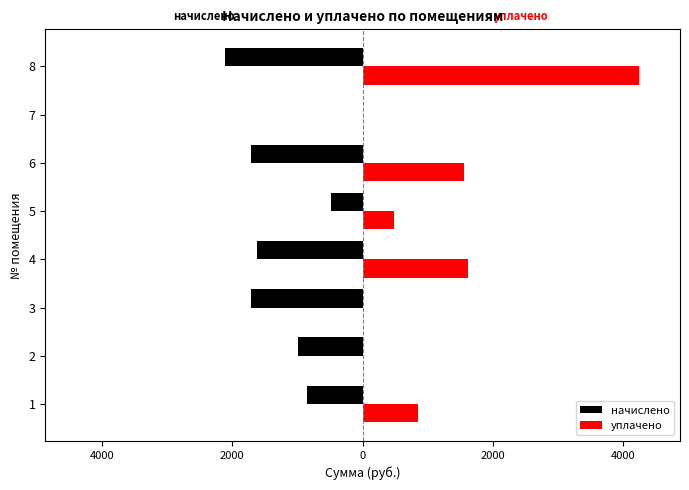

What are all the series names shown in the legend?

начислено, уплачено